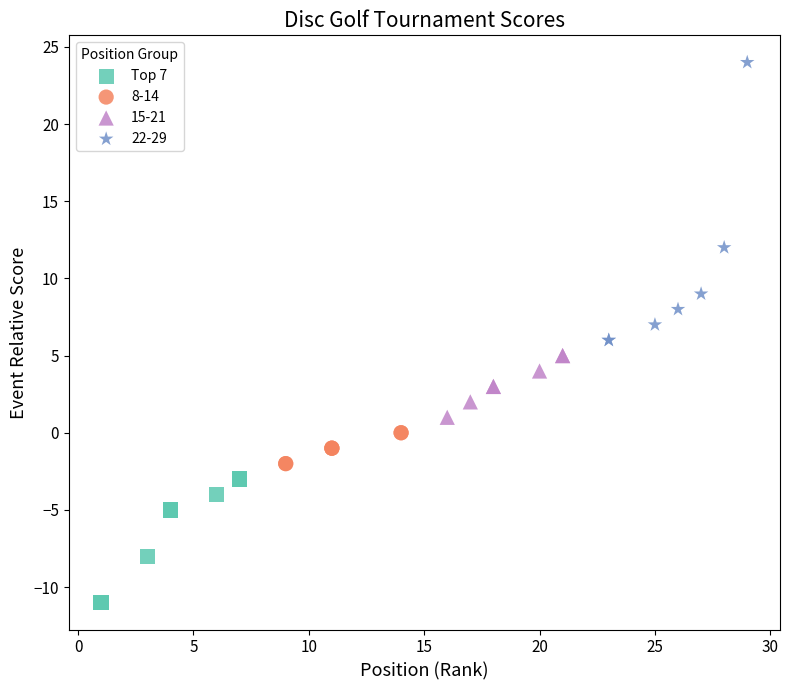

Which series has the widest spread of Y values?

22-29